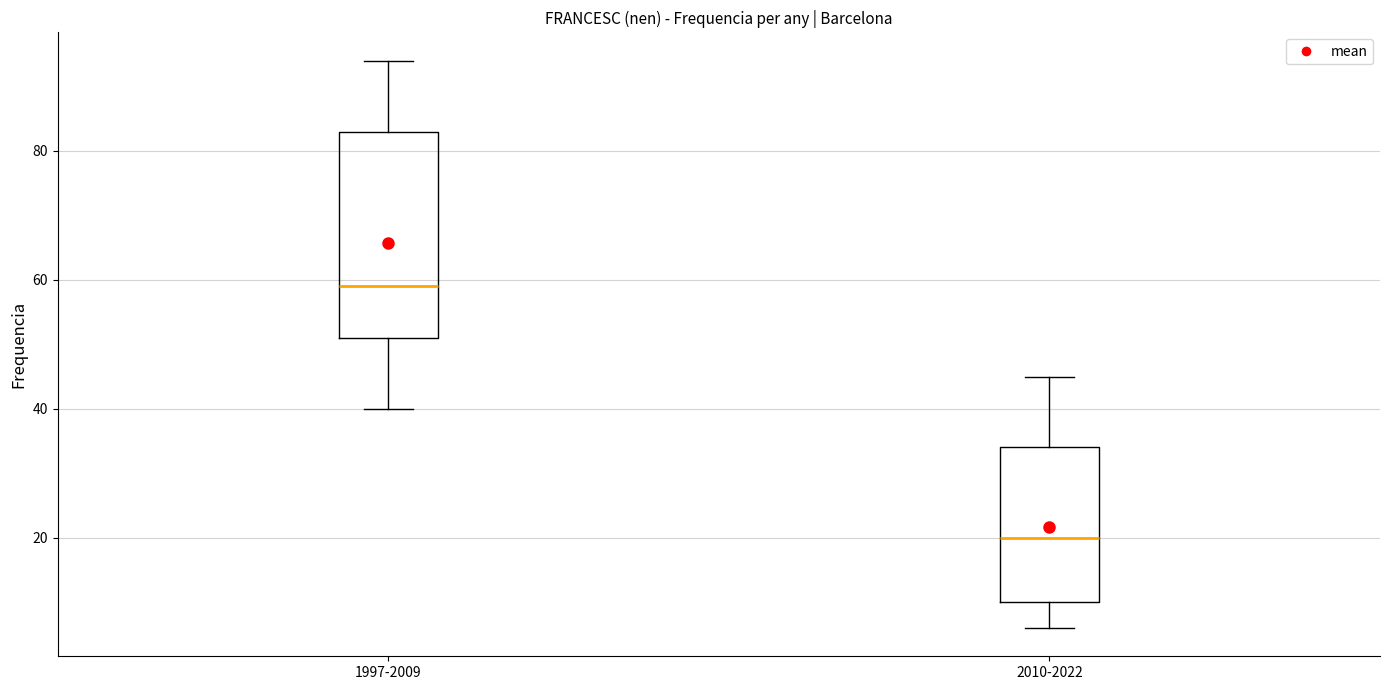

Which box has the highest median line?

1997-2009